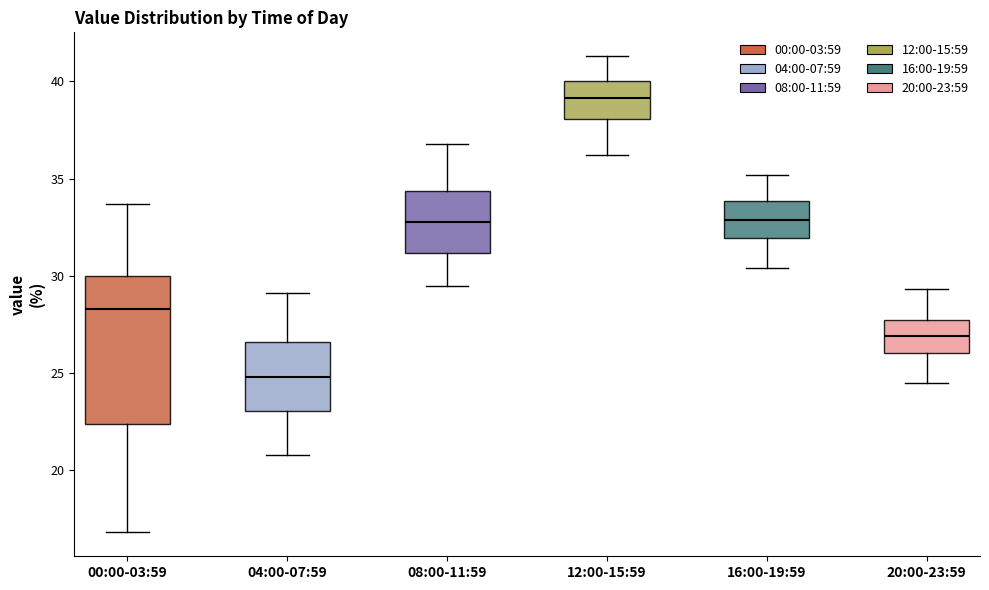

Reading left to right, read every box against the y-axis: the position of its median line, the range the box covers, and the ends of its whiskers. The values are not printed on the chart, so give them approximately, as read against the axis.

00:00-03:59: median 28.5, box 22.5 to 30.0, whiskers 17.0 to 33.5
04:00-07:59: median 25.0, box 23.0 to 26.5, whiskers 21.0 to 29.0
08:00-11:59: median 33.0, box 31.0 to 34.5, whiskers 29.5 to 37.0
12:00-15:59: median 39.0, box 38.0 to 40.0, whiskers 36.0 to 41.5
16:00-19:59: median 33.0, box 32.0 to 34.0, whiskers 30.5 to 35.0
20:00-23:59: median 27.0, box 26.0 to 28.0, whiskers 24.5 to 29.5